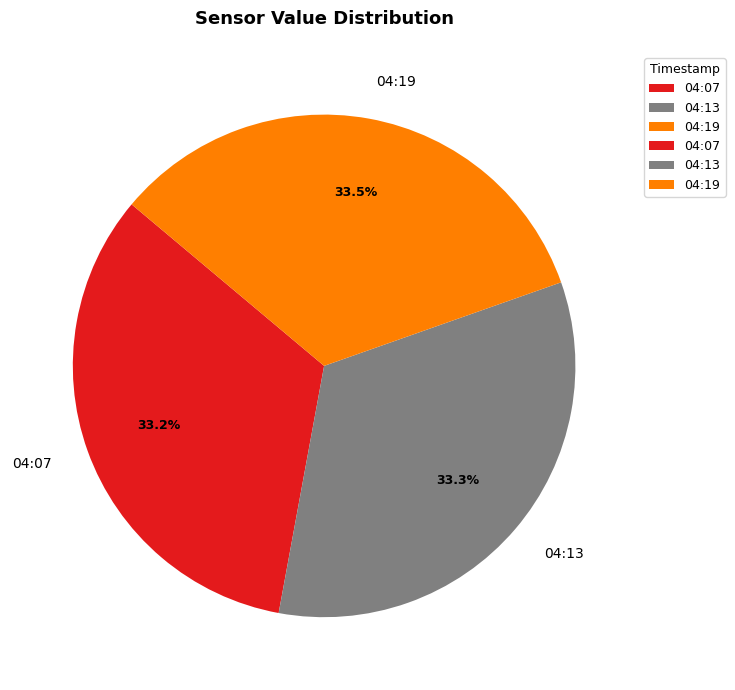

What percentage is NOT represented by 04:19?

66.5%